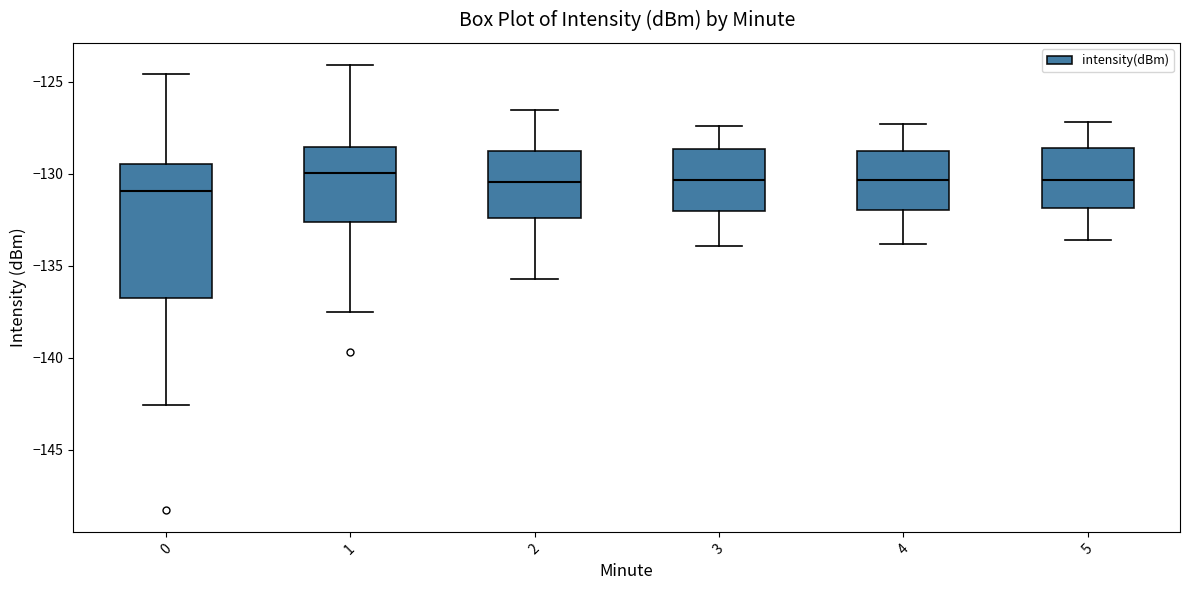

Reading left to right, read every box against the y-axis: the position of its median line, the range the box covers, and the ends of its whiskers. The values are not printed on the chart, so give them approximately, as read against the axis.

0: median -131.0, box -136.5 to -129.5, whiskers -142.5 to -124.5
1: median -130.0, box -132.5 to -128.5, whiskers -137.5 to -124.0
2: median -130.5, box -132.5 to -128.5, whiskers -135.5 to -126.5
3: median -130.5, box -132.0 to -128.5, whiskers -134.0 to -127.5
4: median -130.5, box -132.0 to -128.5, whiskers -134.0 to -127.5
5: median -130.5, box -132.0 to -128.5, whiskers -133.5 to -127.0